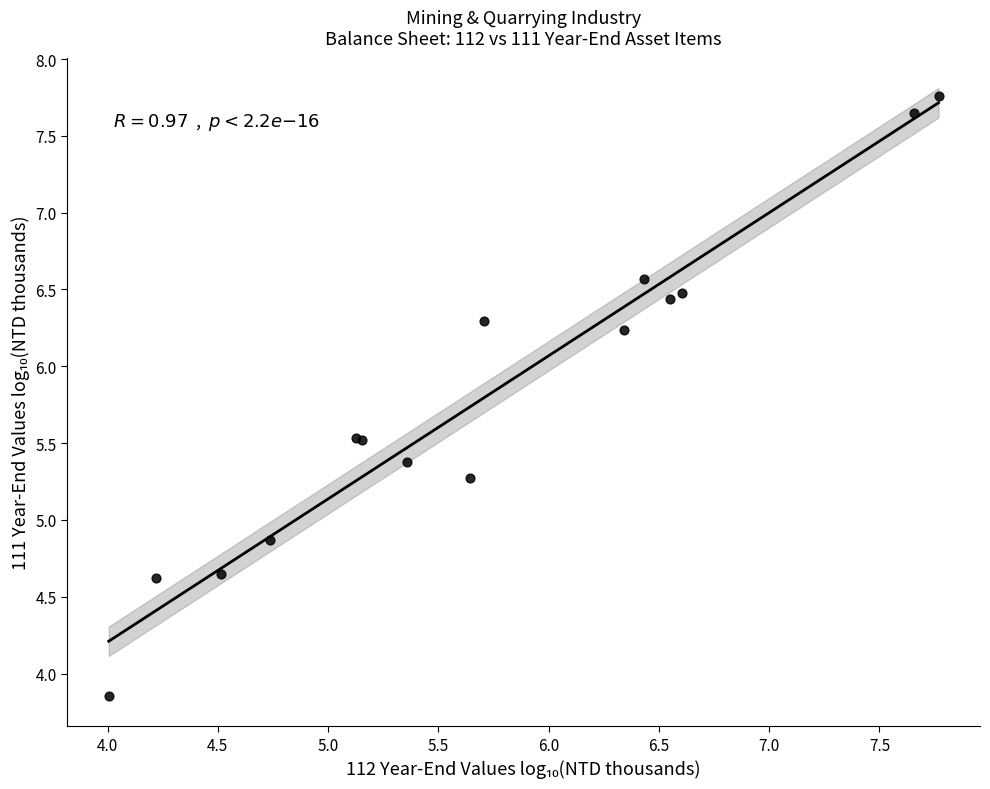

What Y value in the scatter plot is closest to 5?

4.9